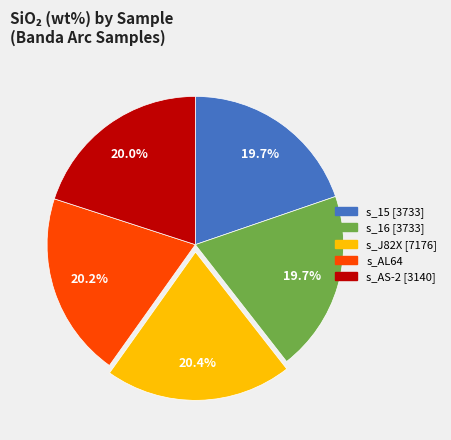

Approximately how many times larger is the value at s_AS-2 [3140] compared to s_16 [3733]?

1.0